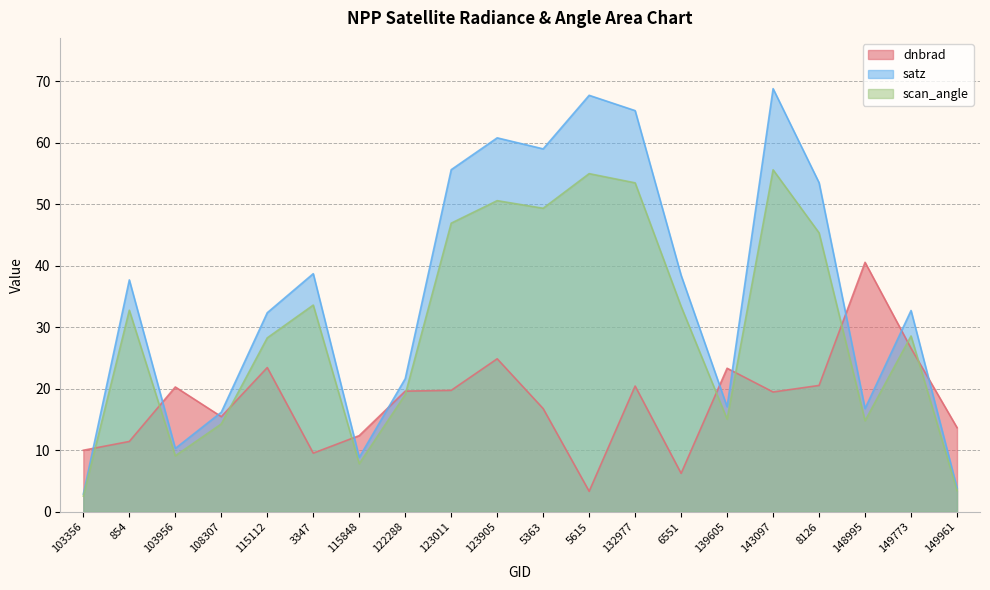

Where is dnbrad nearest to the value 21?

8126